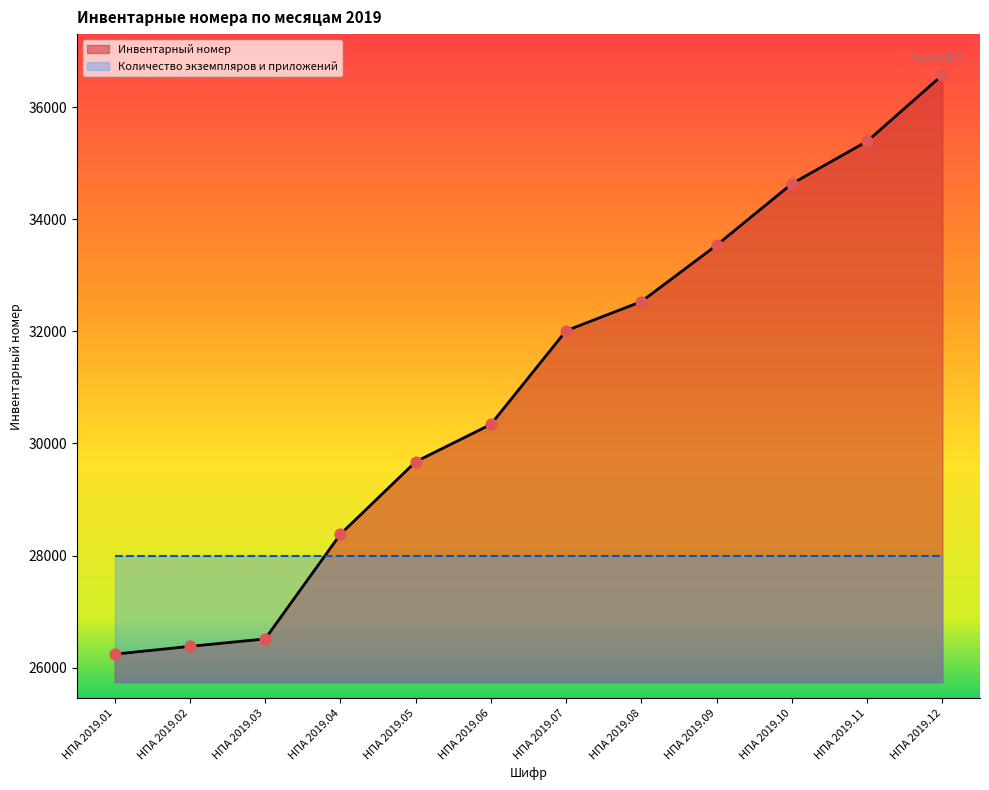

What is the change in value from НПА 2019.05 to НПА 2019.11?

+5720